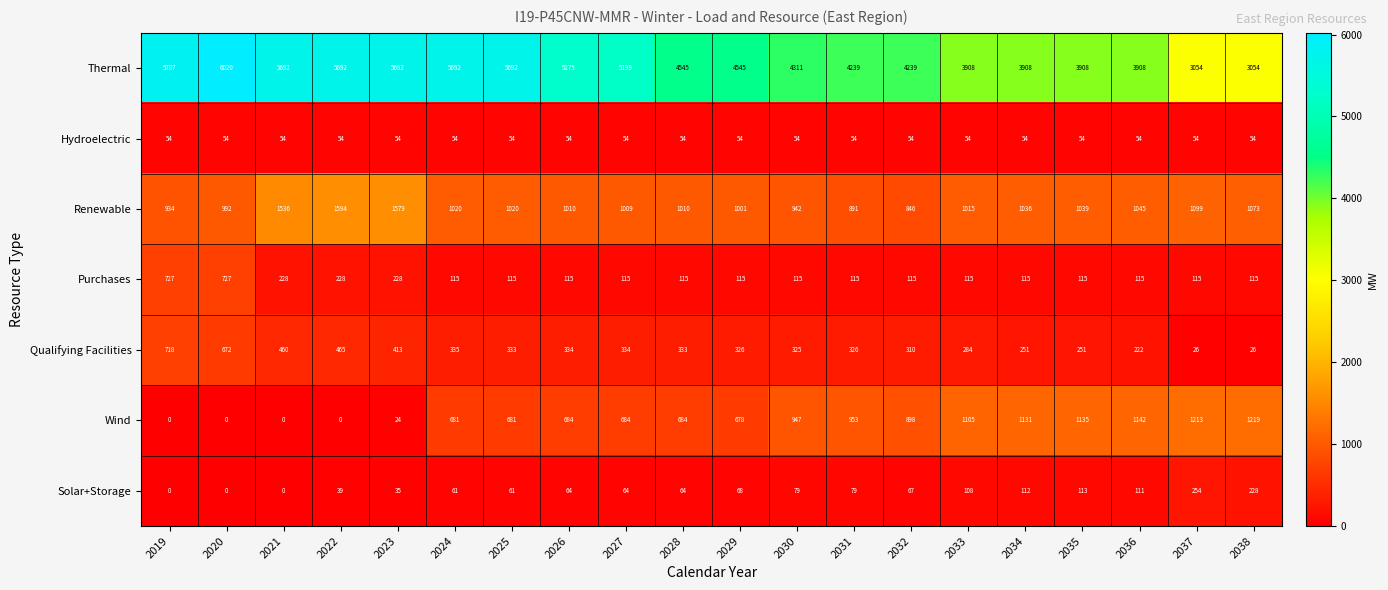

At which label does Qualifying Facilities reach its peak?

2019